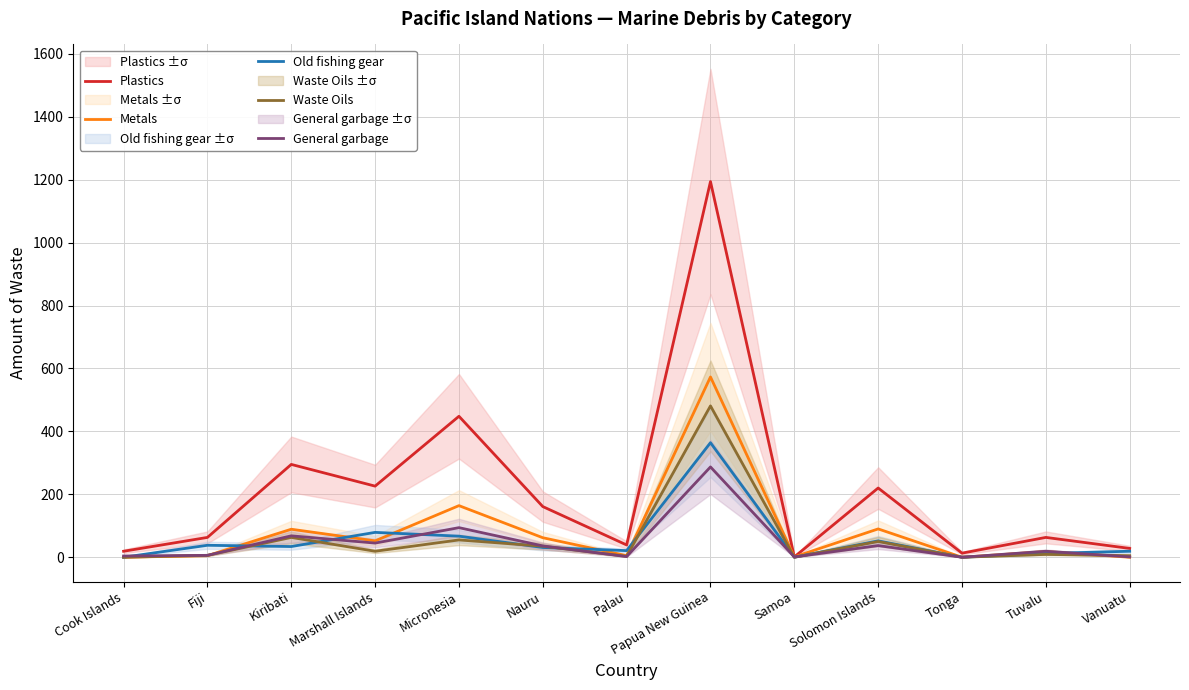

What is the label of the 1st point from the right?

Vanuatu